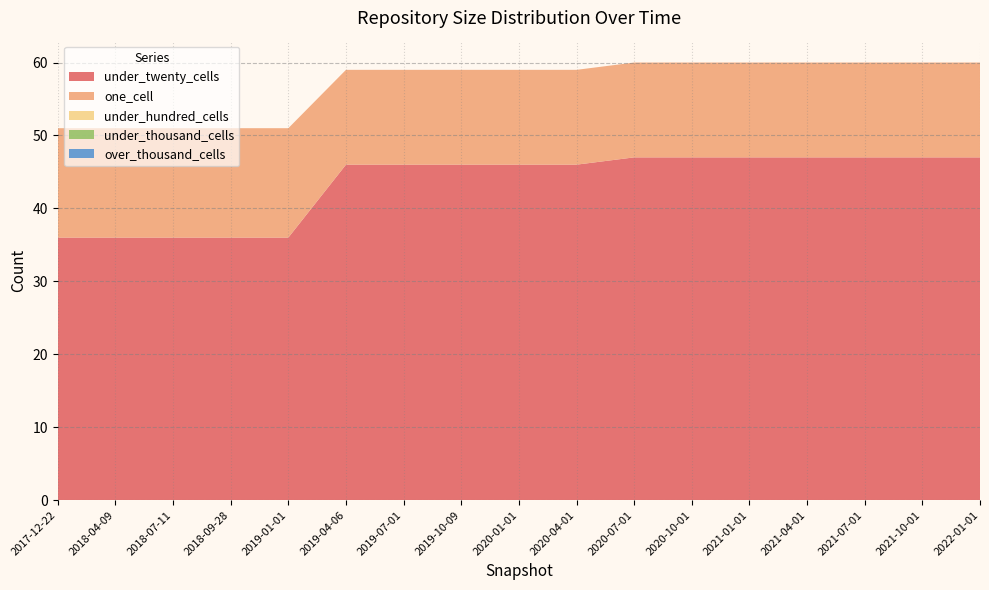

Reading right to left, transcribe all the data shown in this chart.

under_twenty_cells: 47	47	47	47	47	47	47	46	46	46	46	46	36	36	36	36	36
one_cell: 13	13	13	13	13	13	13	13	13	13	13	13	15	15	15	15	15
under_hundred_cells: 0	0	0	0	0	0	0	0	0	0	0	0	0	0	0	0	0
under_thousand_cells: 0	0	0	0	0	0	0	0	0	0	0	0	0	0	0	0	0
over_thousand_cells: 0	0	0	0	0	0	0	0	0	0	0	0	0	0	0	0	0